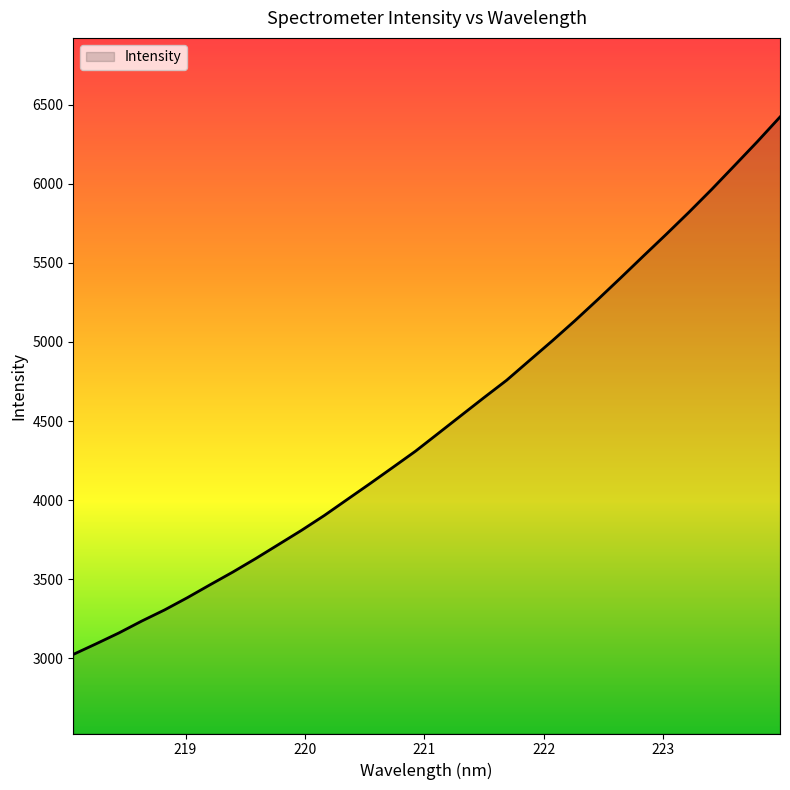

Does the chart have visible grid lines?

No